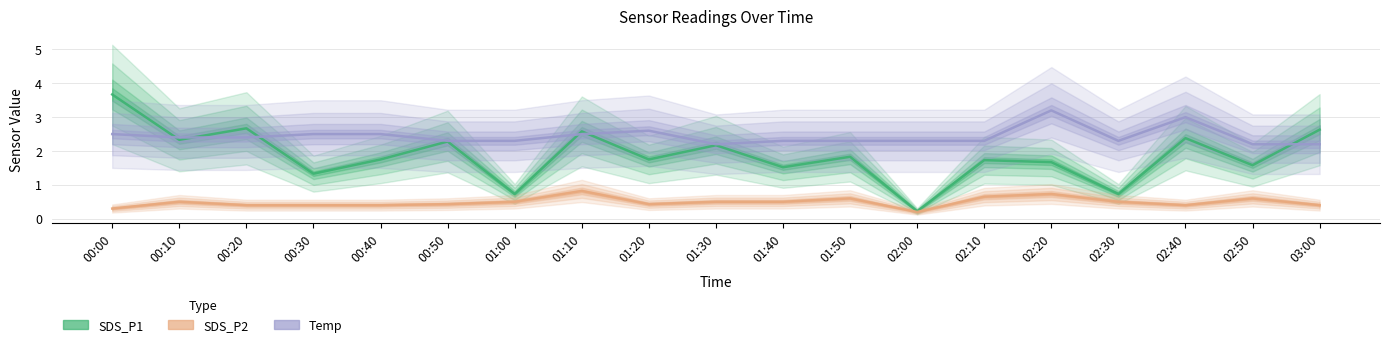

List the labels in order of Temp value, largest first.

02:20, 02:40, 01:20, 00:00, 00:30, 00:40, 01:10, 00:10, 00:20, 00:50, 01:00, 01:40, 01:50, 02:00, 02:10, 02:30, 01:30, 02:50, 03:00